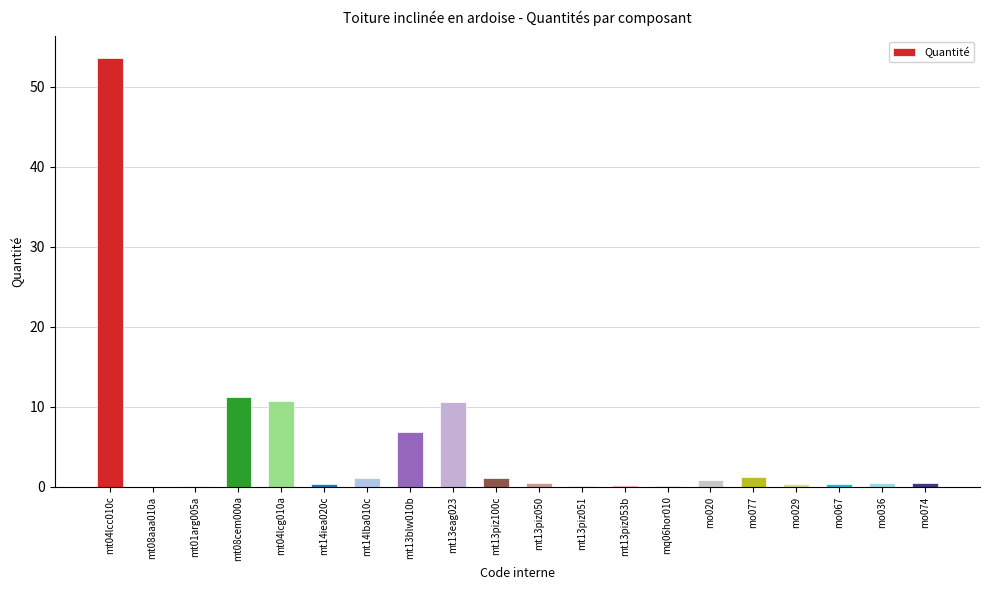

At which category does the chart reach its peak across all series?

mt04lcc010c